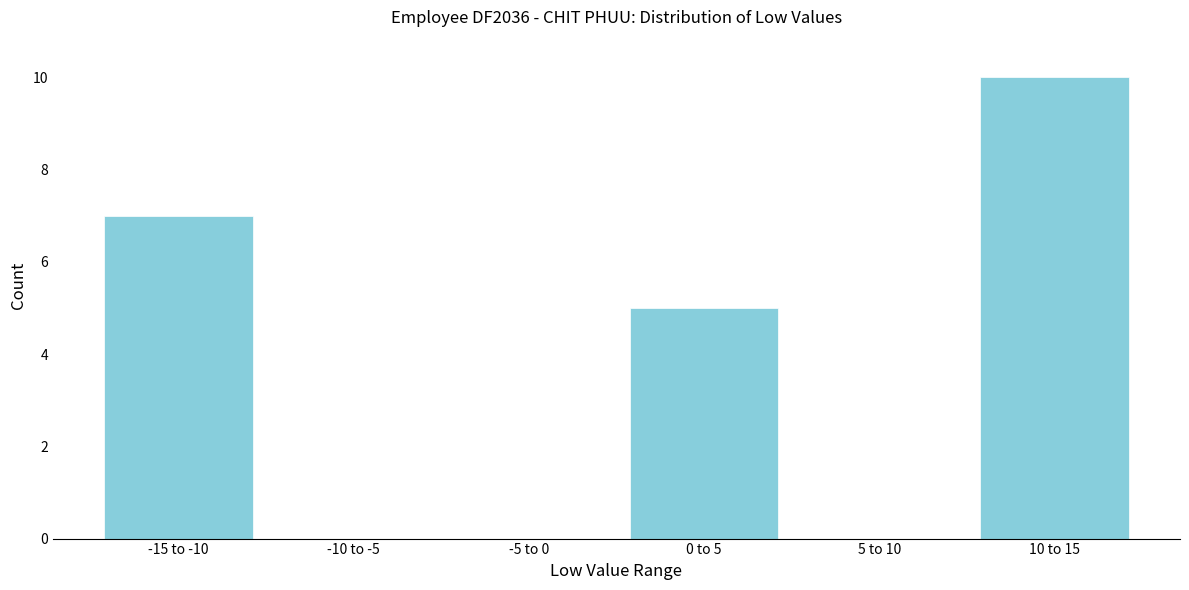

Reading left to right, transcribe all the data shown in this chart.

-15 to -10=7	-10 to -5=0	-5 to 0=0	0 to 5=5	5 to 10=0	10 to 15=10